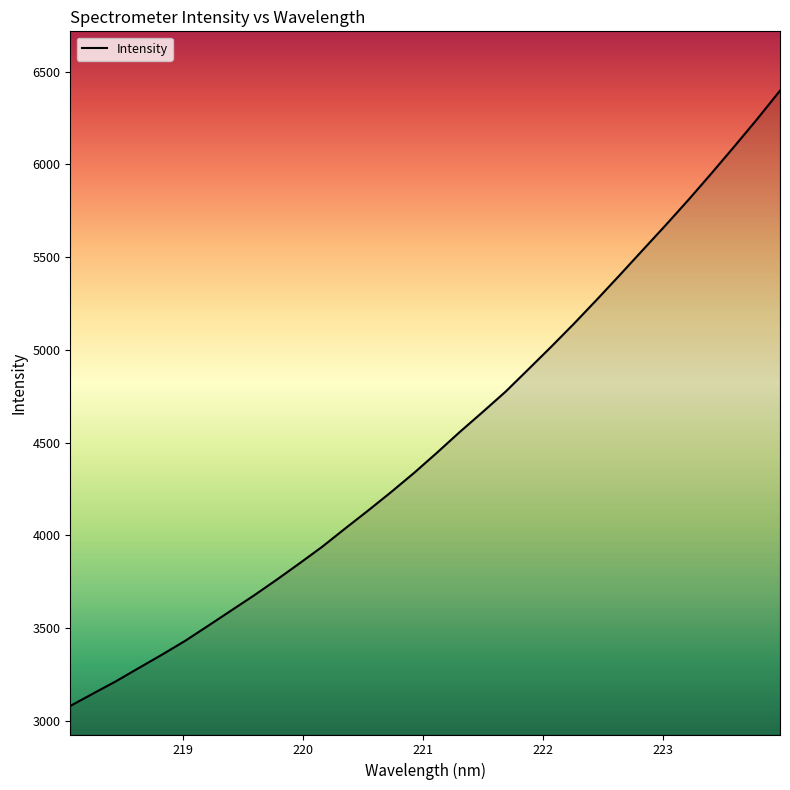

What is the sum of all values?

144445.4